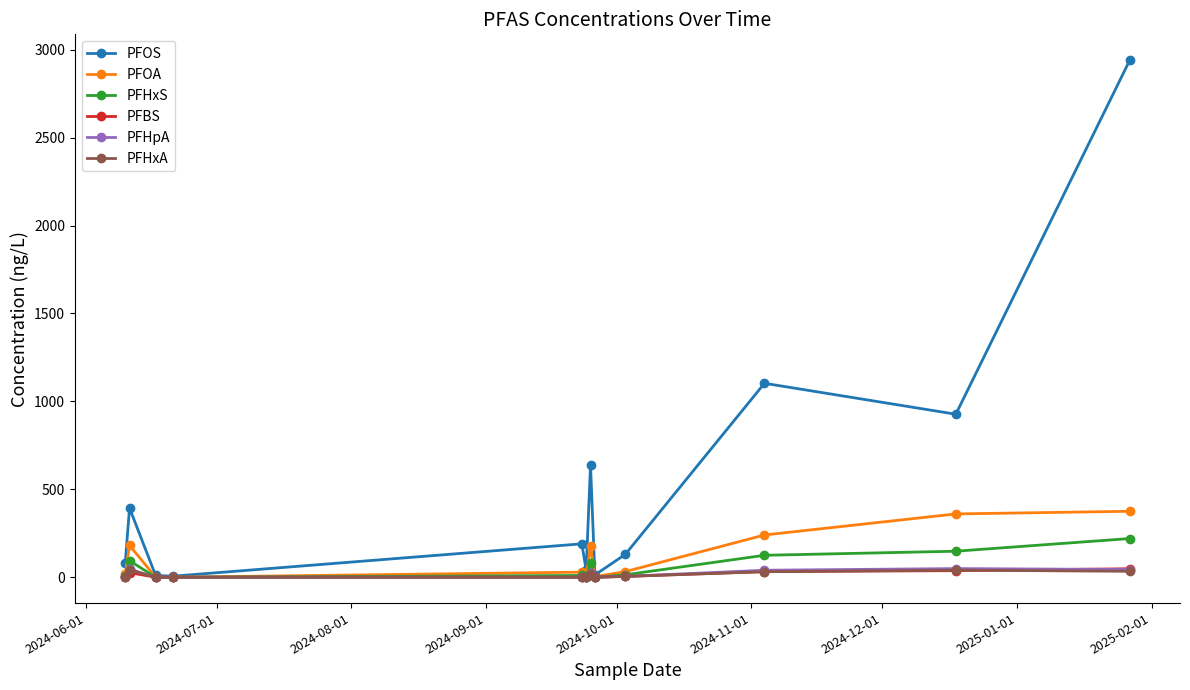

At how many categories does at least one series exceed 482?

4